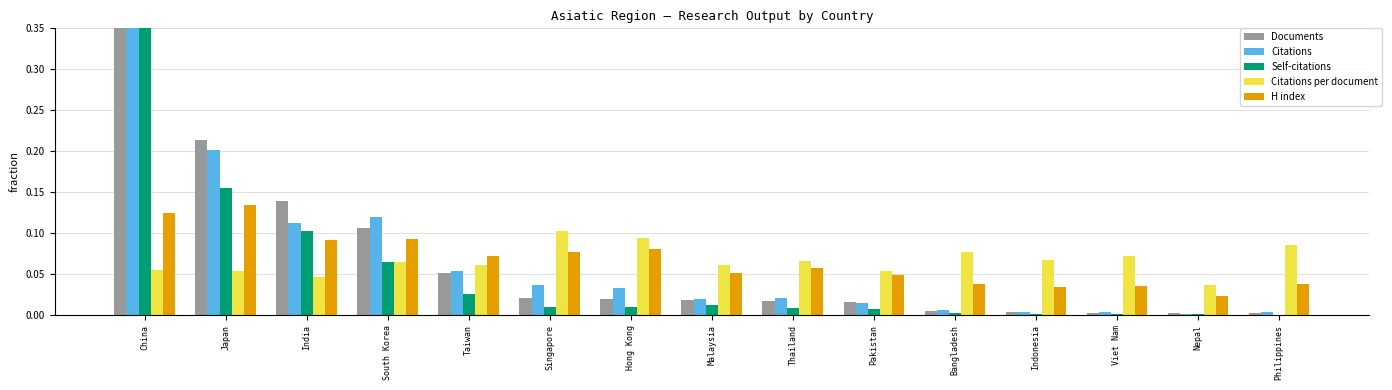

How many categories are shown in the chart?

15